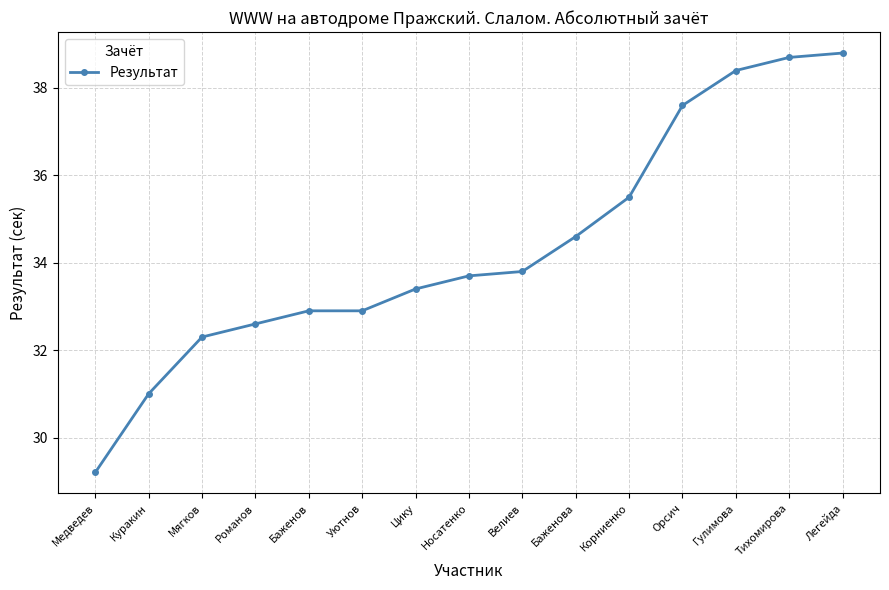

Where does the data first go above 33?

Цику